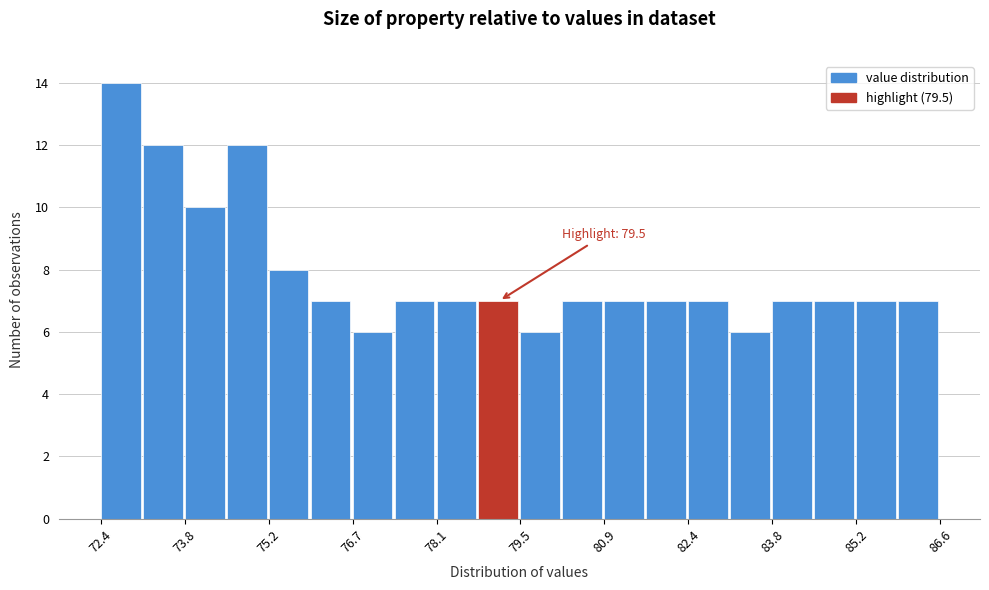

Around what value on the x-axis is the tallest bar? Give the approximate position of its centre, as read against the axis.

72.8